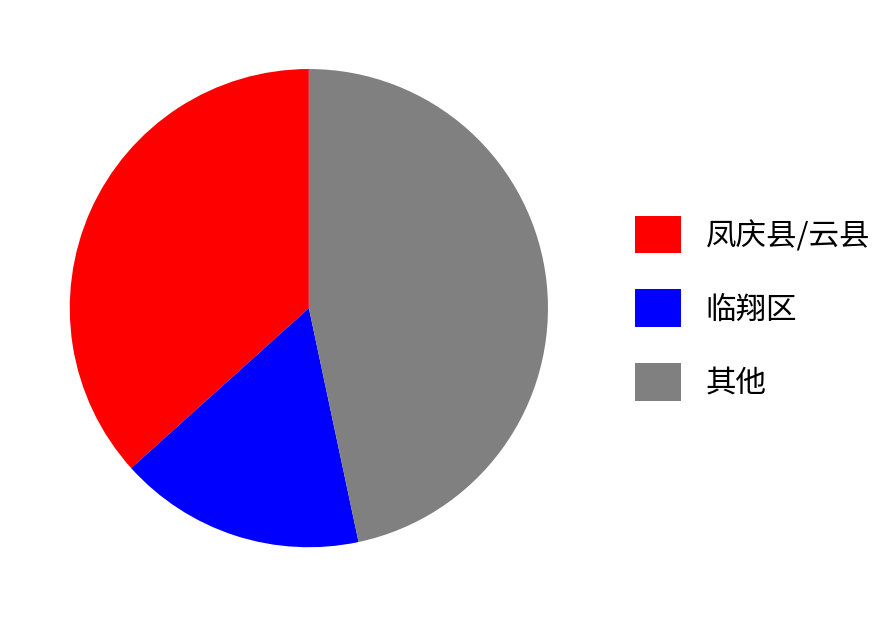

Which category has the smallest portion of the pie?

临翔区